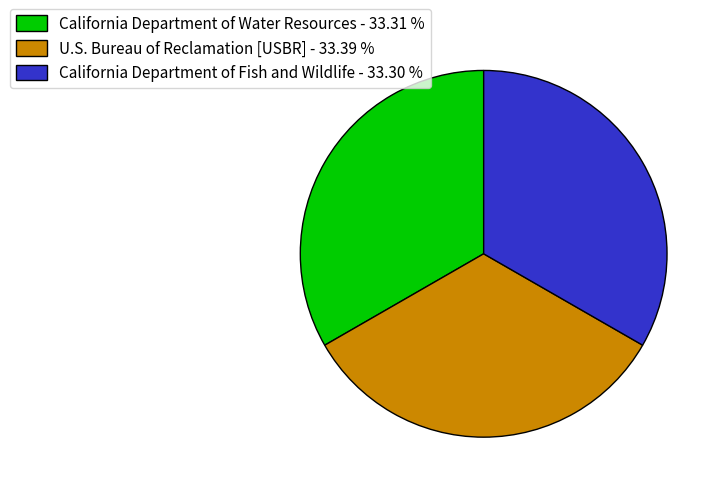

Is there a majority slice in this chart?

No